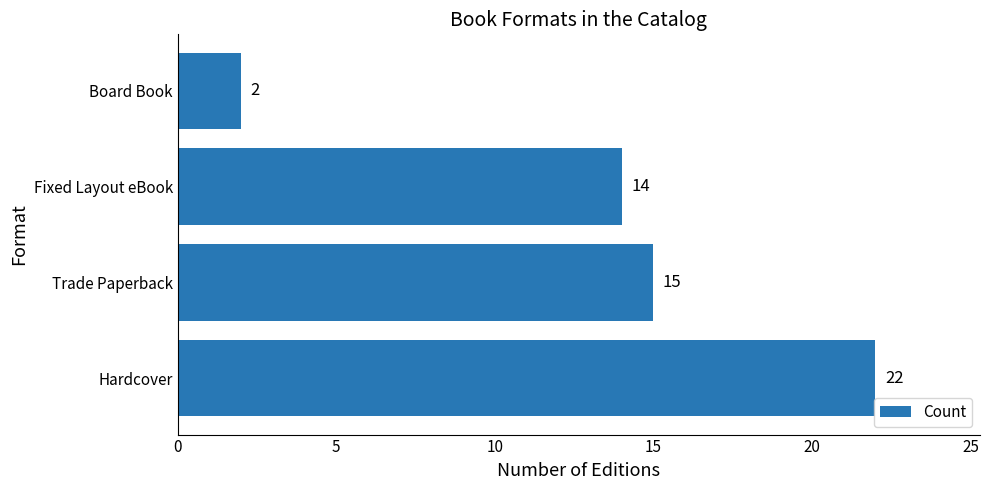

How many categories are shown in the chart?

4